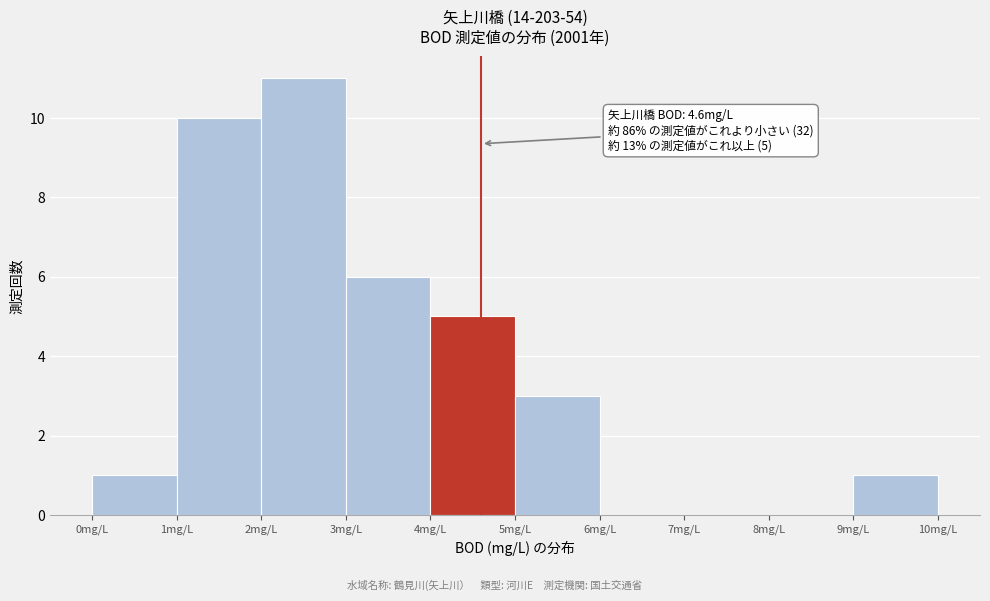

Over which range of the x-axis is the bar tallest?

2 to 3